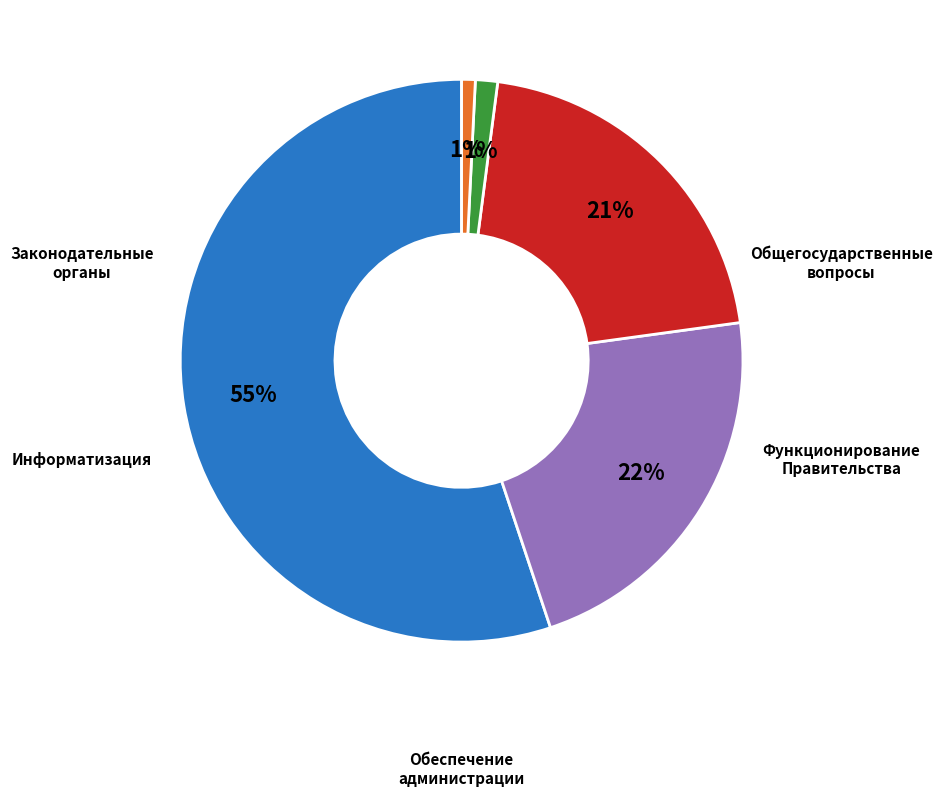

To the nearest percent, what portion does Функционирование Правительства represent?

22%